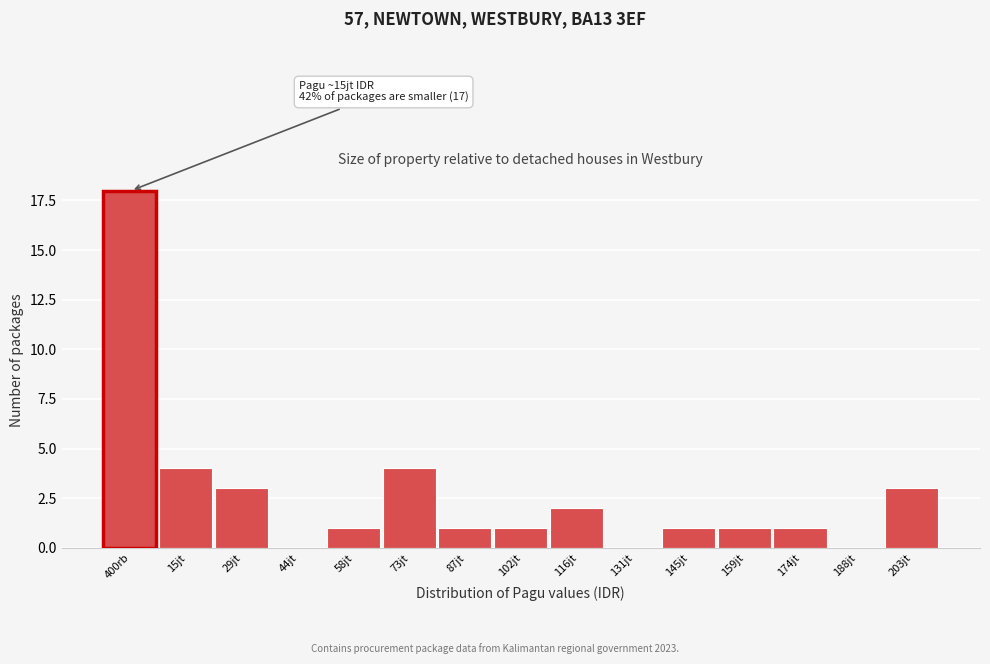

Reading left to right, extract all data points from this chart.

15jt=4	29jt=3	44jt=0	58jt=1	73jt=4	87jt=1	102jt=1	116jt=2	131jt=0	145jt=1	159jt=1	174jt=1	188jt=0	203jt=3